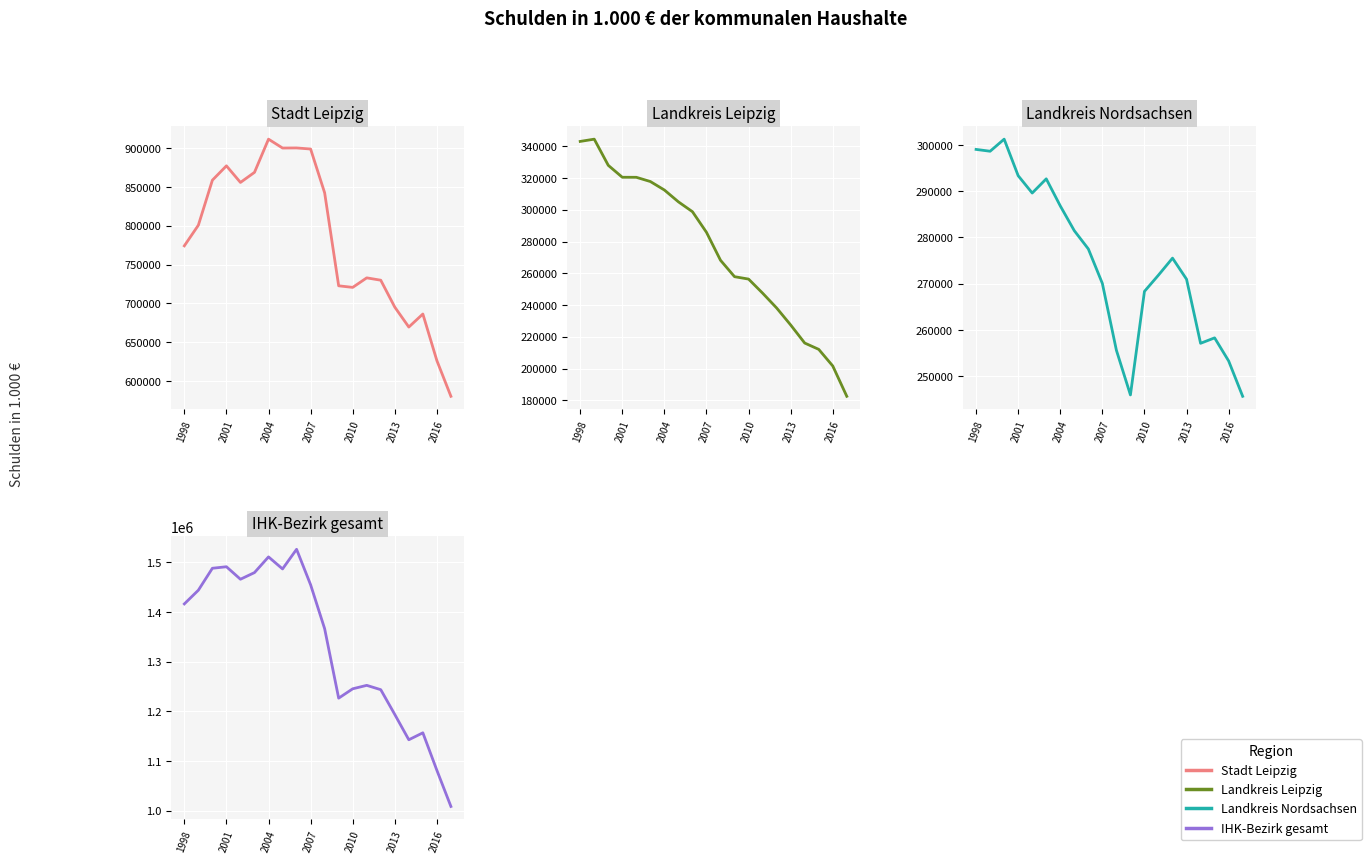

True or false: Landkreis Nordsachsen and Stadt Leipzig cross at least once.

False